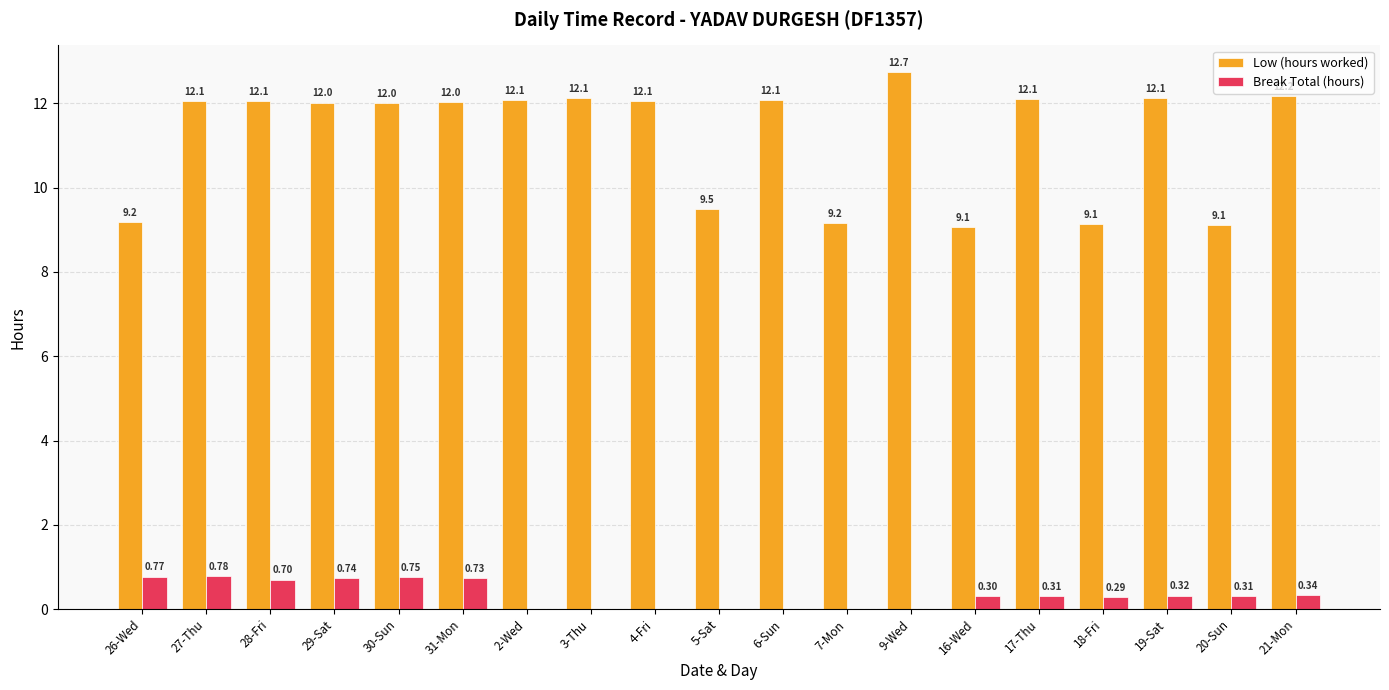

Between 3-Thu and 21-Mon, which series saw the biggest shift?

Break Total (hours)